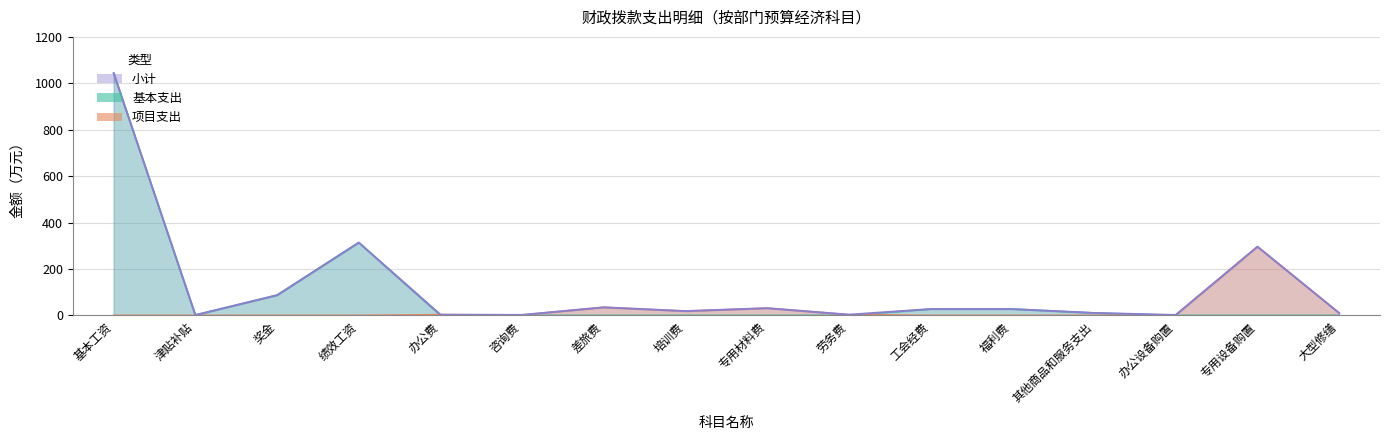

How many distinct data groups are displayed?

3